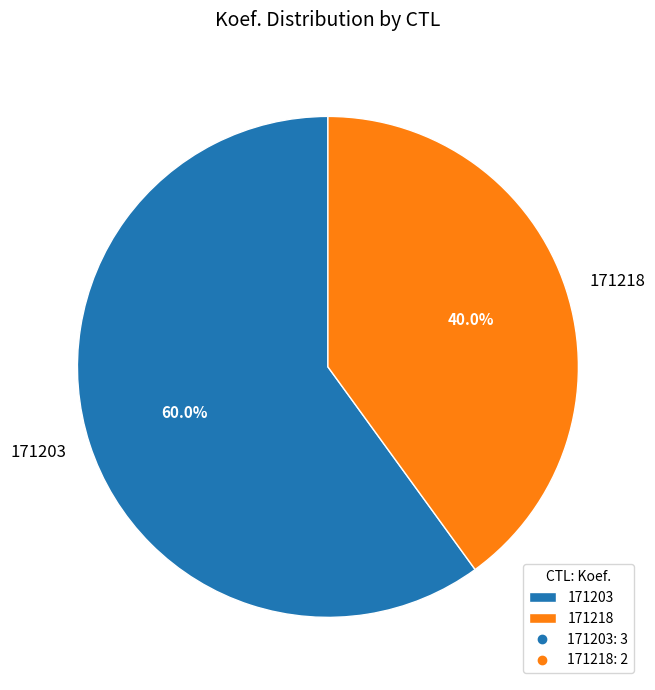

What percentage do 171218 and 171203 together represent?

100.0%